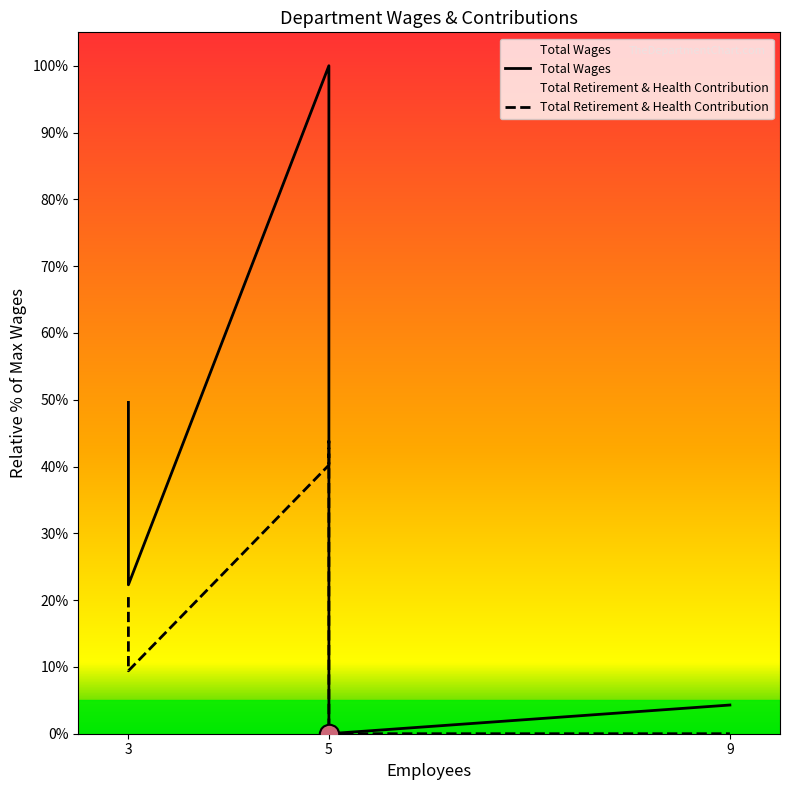

Where is Total Retirement & Health Contribution nearest to the value 21?

3